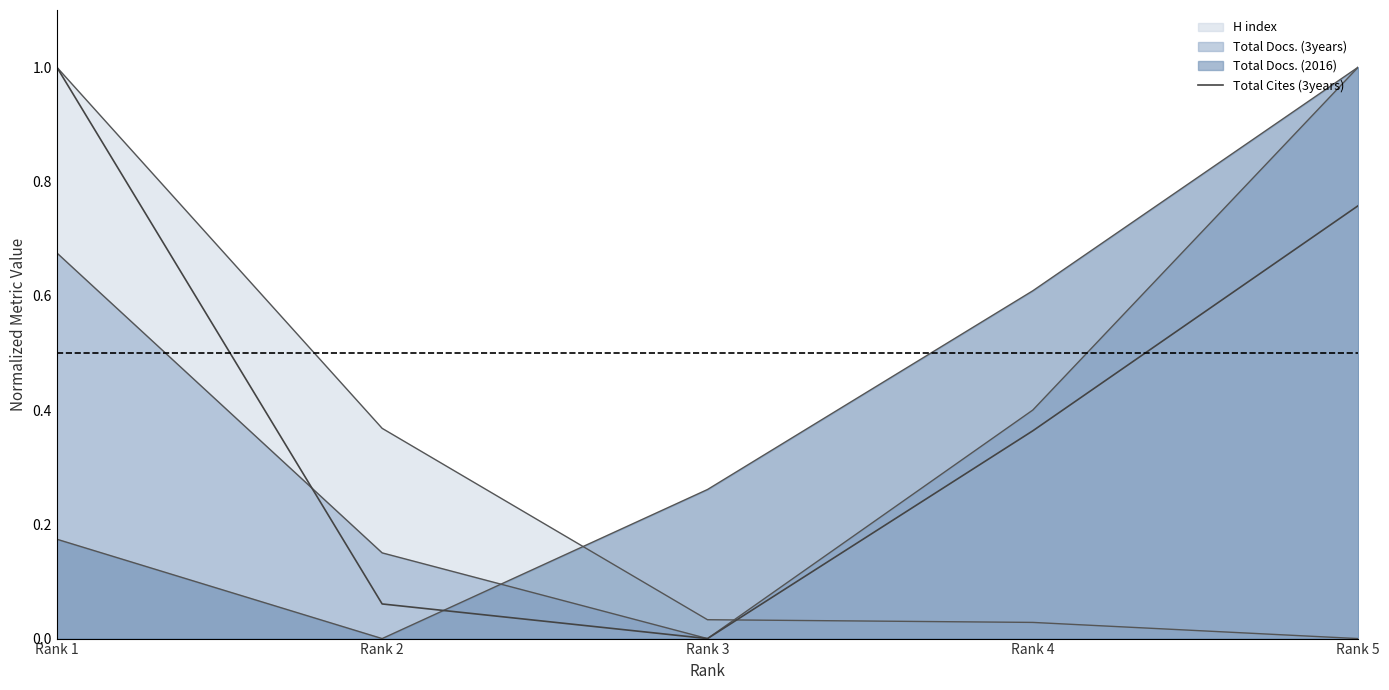

Count the number of categories in the chart.

5